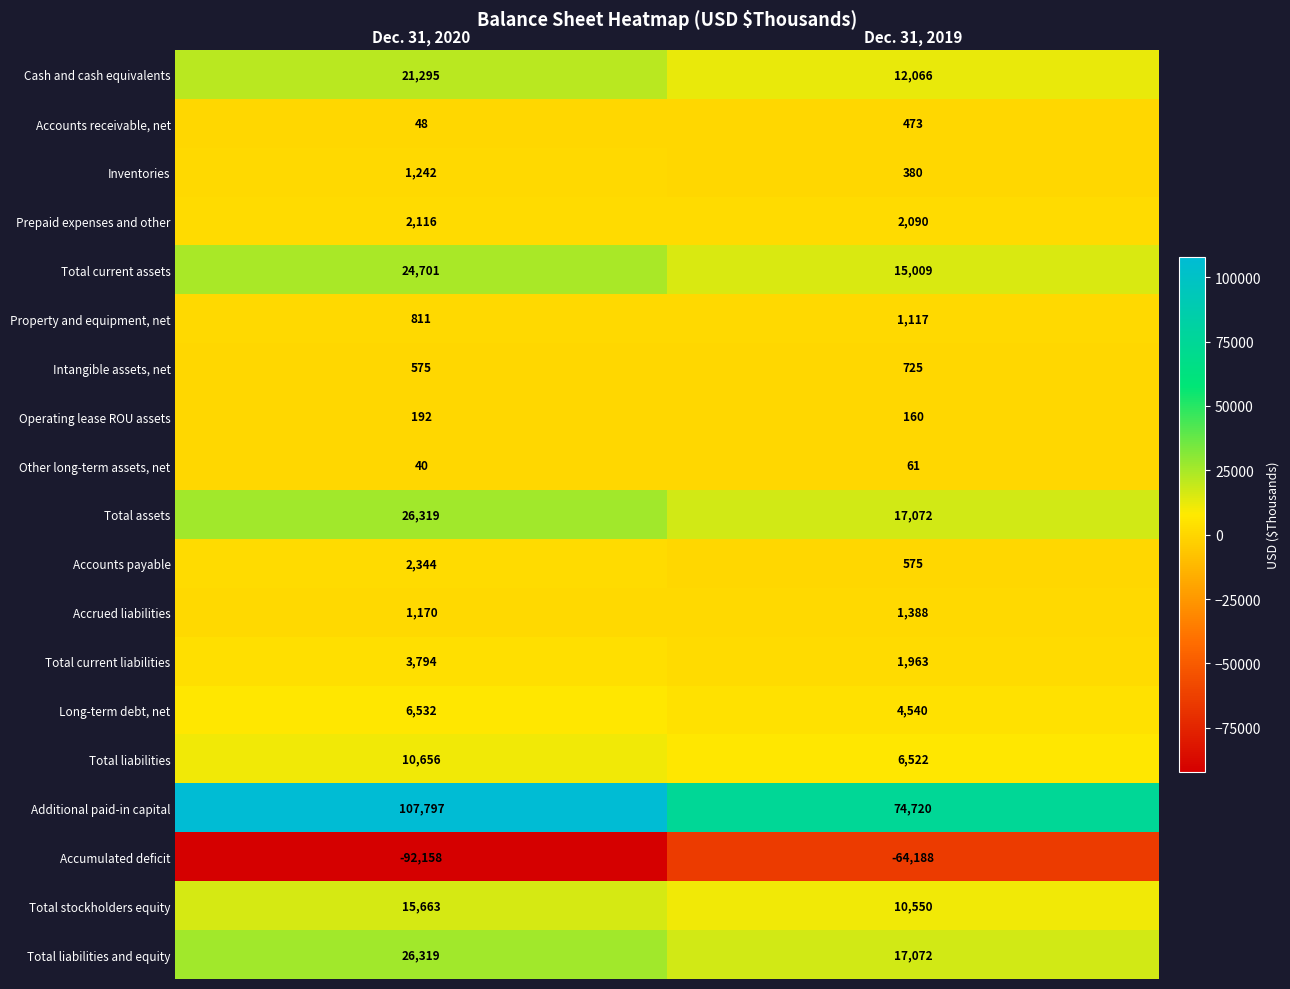

What is the difference between the highest and lowest values at Dec. 31, 2019?

138908